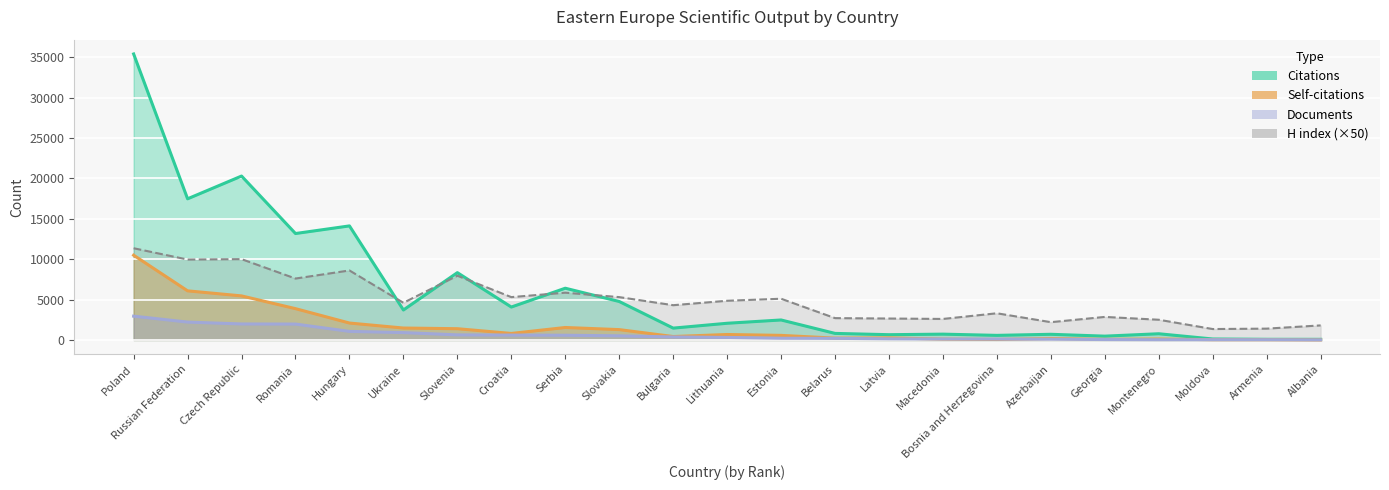

How many lines are shown in the chart?

4